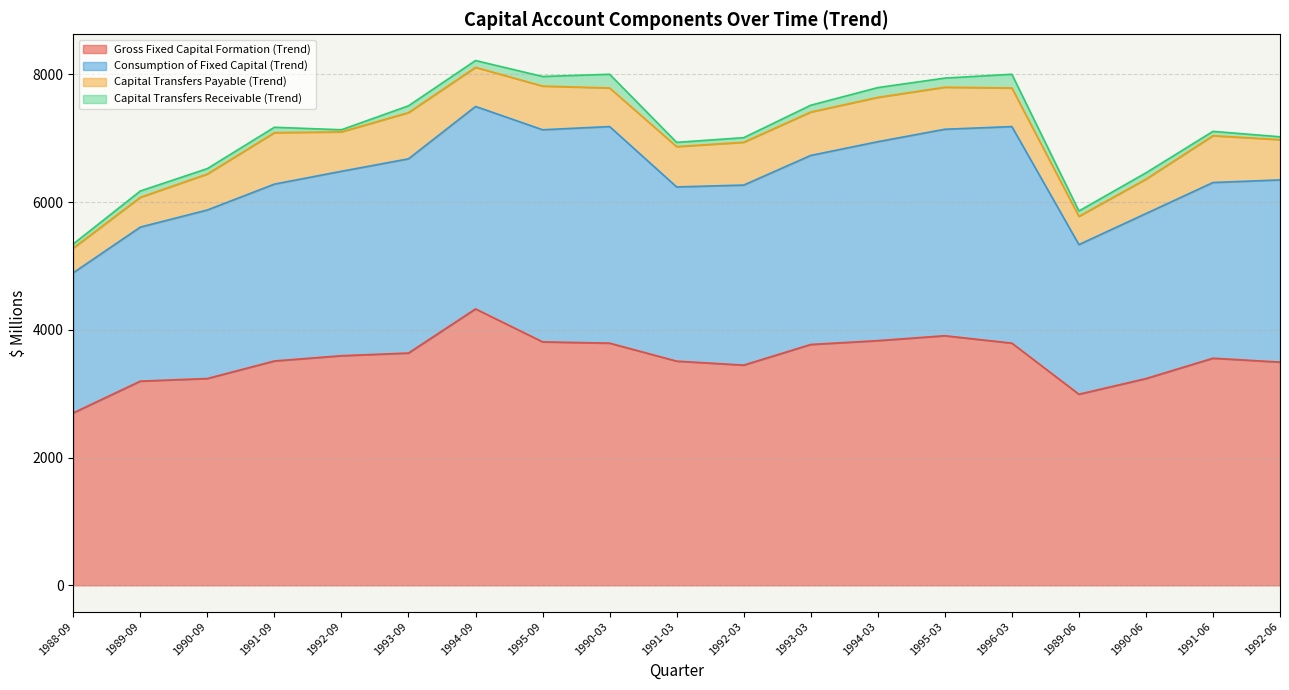

Count the number of data series in this chart.

4